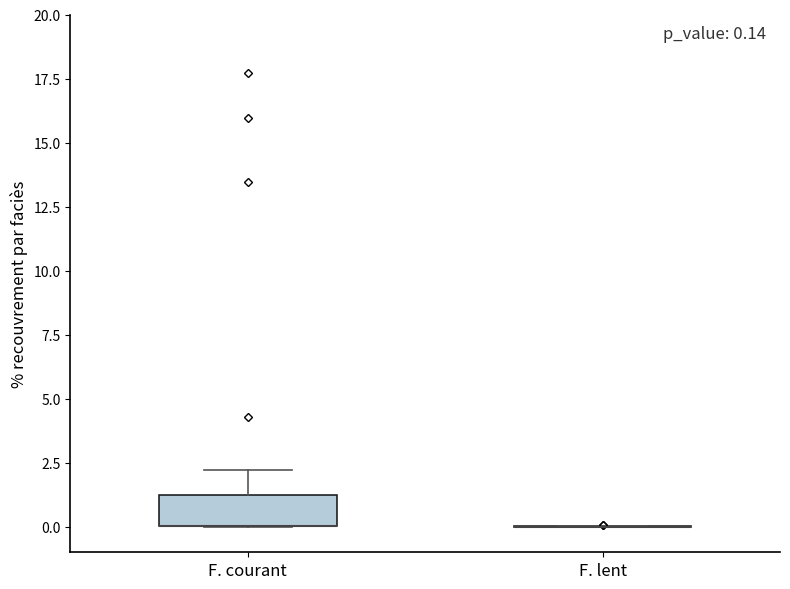

Which box is the tallest, from its lower edge to its upper edge?

F. courant